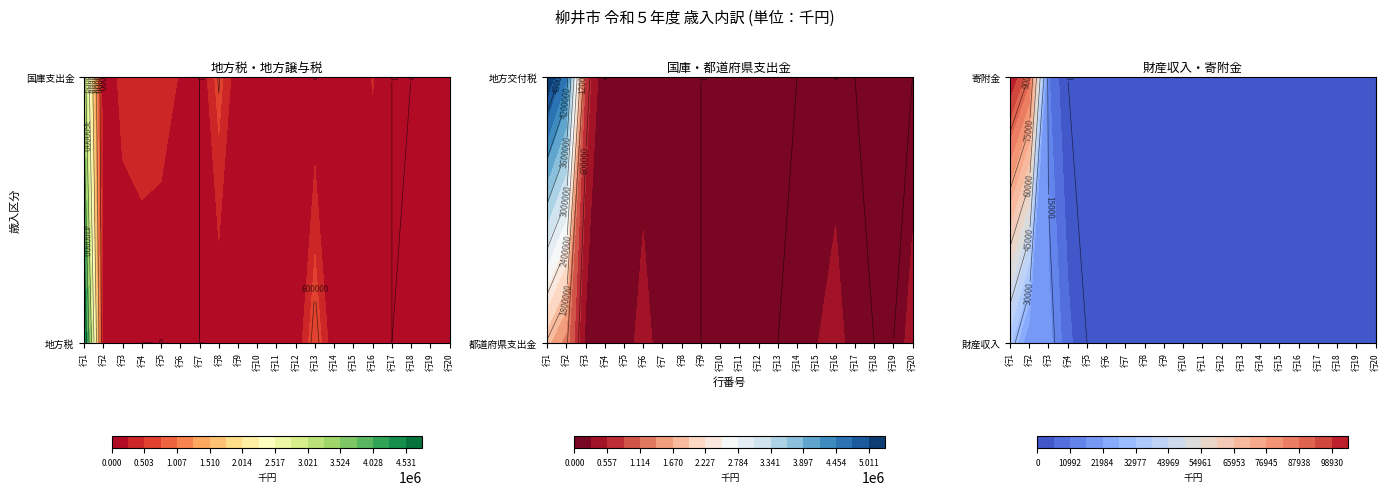

Which series changed the most between 8 and 12?

地方税